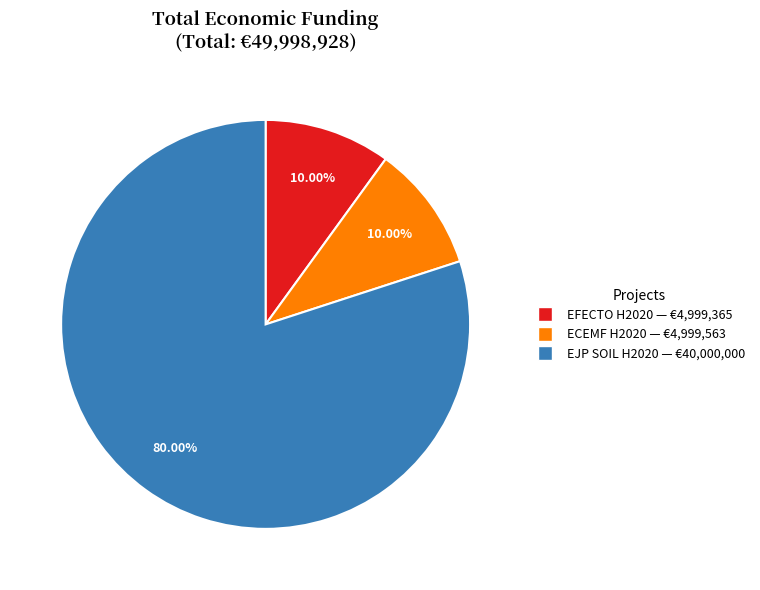

How many segments does this pie chart have?

3